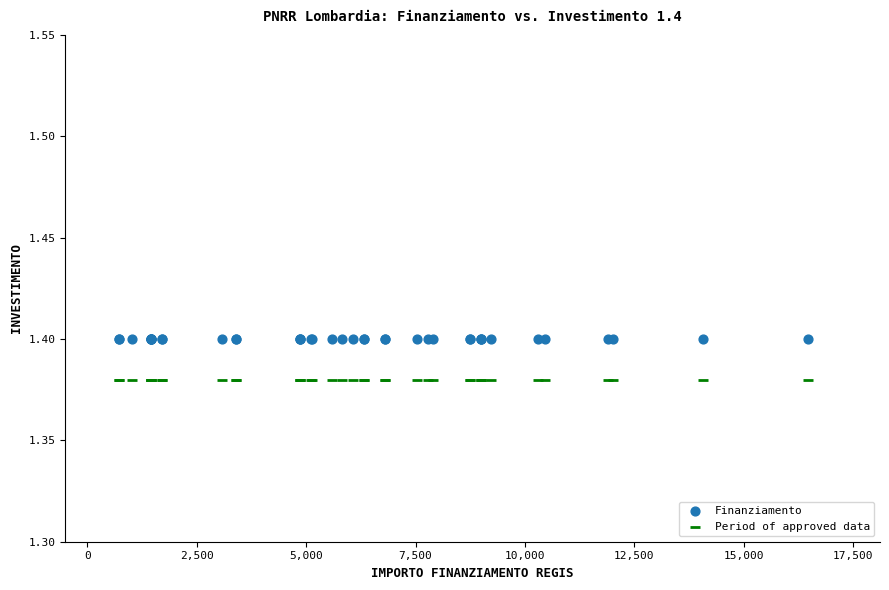

Which series reaches the maximum Y coordinate?

Finanziamento